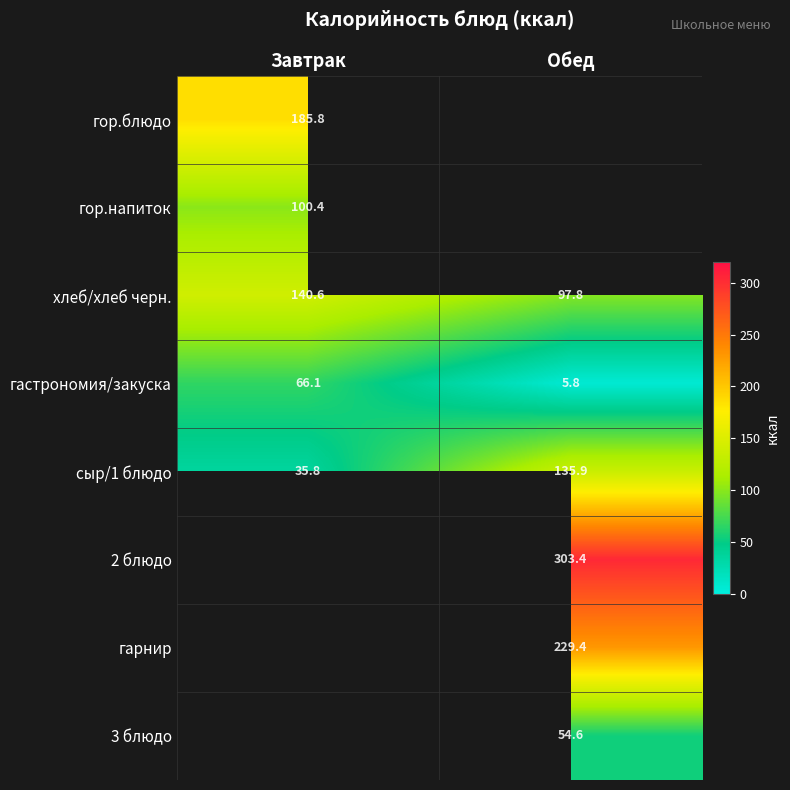

What is the sum of the гастрономия/закуска values at Обед and Завтрак?

71.9